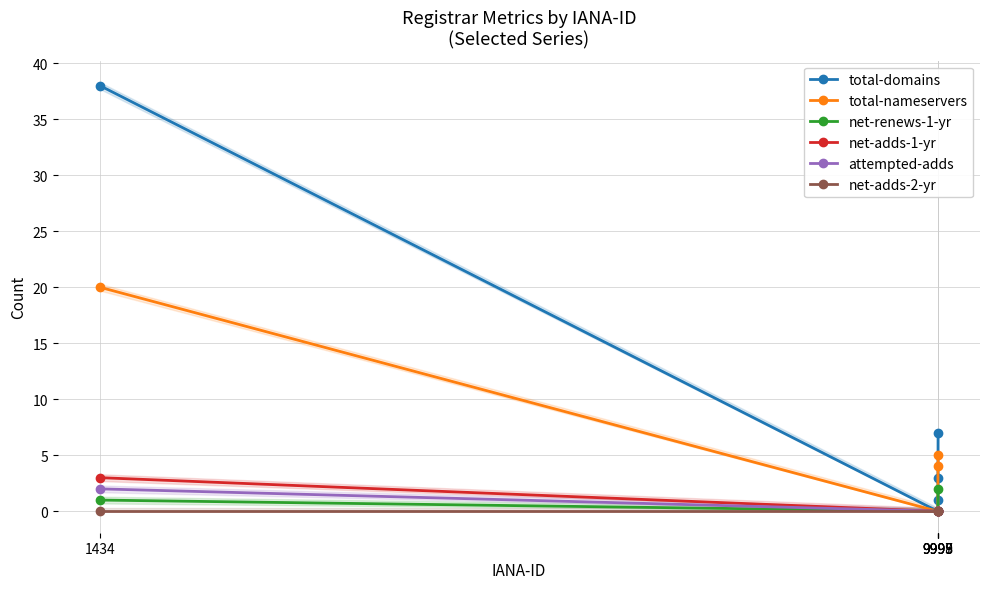

The value of total-domains at 9999 is 10. True or false?

False